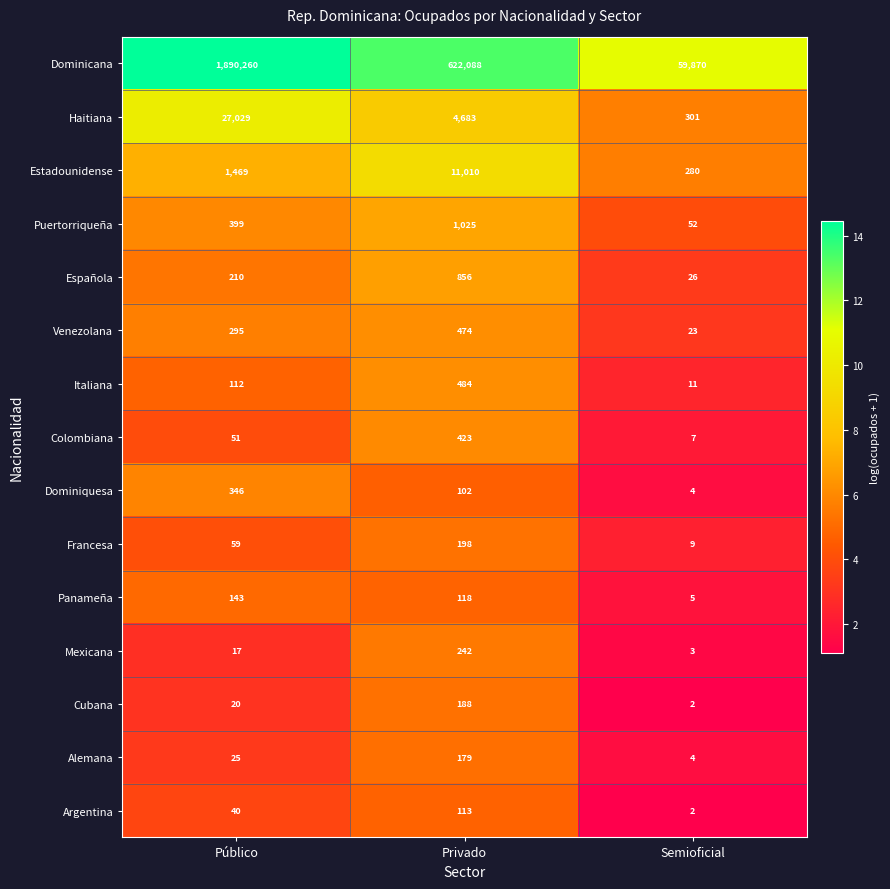

What is the approximate value of Puertorriqueña at Semioficial?

52